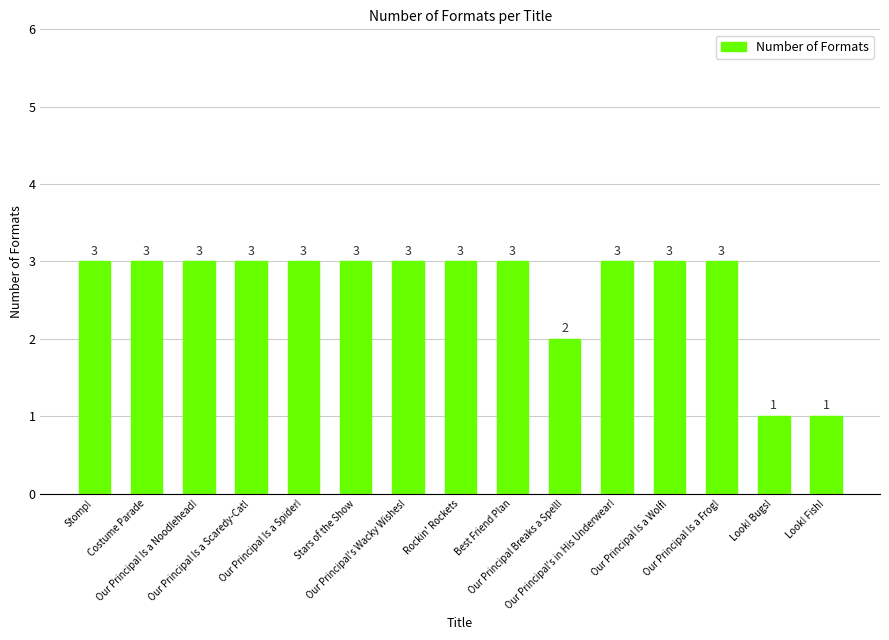

How many series are shown in this chart?

1